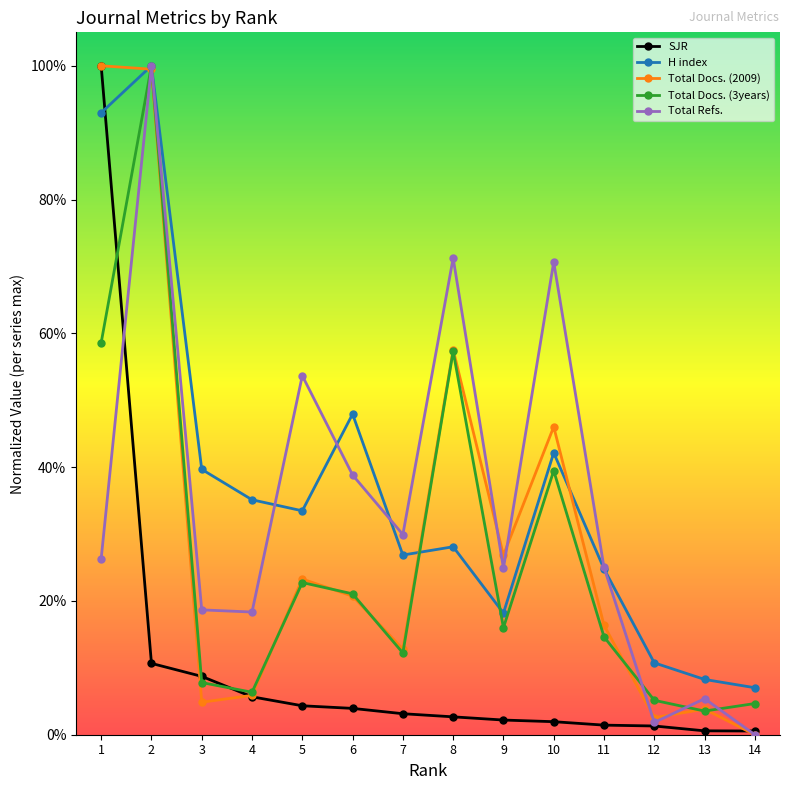

True or false: SJR has more than 0 points higher than both neighbors.

False